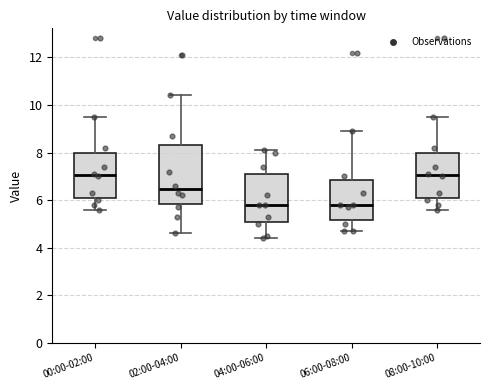

Reading left to right, read every box against the y-axis: the position of its median line, the range the box covers, and the ends of its whiskers. The values are not printed on the chart, so give them approximately, as read against the axis.

00:00-02:00: median 7.0, box 6.0 to 8.0, whiskers 5.6 to 9.6
02:00-04:00: median 6.4, box 5.8 to 8.4, whiskers 4.6 to 10.4
04:00-06:00: median 5.8, box 5.0 to 7.2, whiskers 4.4 to 8.2
06:00-08:00: median 5.8, box 5.2 to 6.8, whiskers 4.8 to 9.0
08:00-10:00: median 7.0, box 6.0 to 8.0, whiskers 5.6 to 9.6